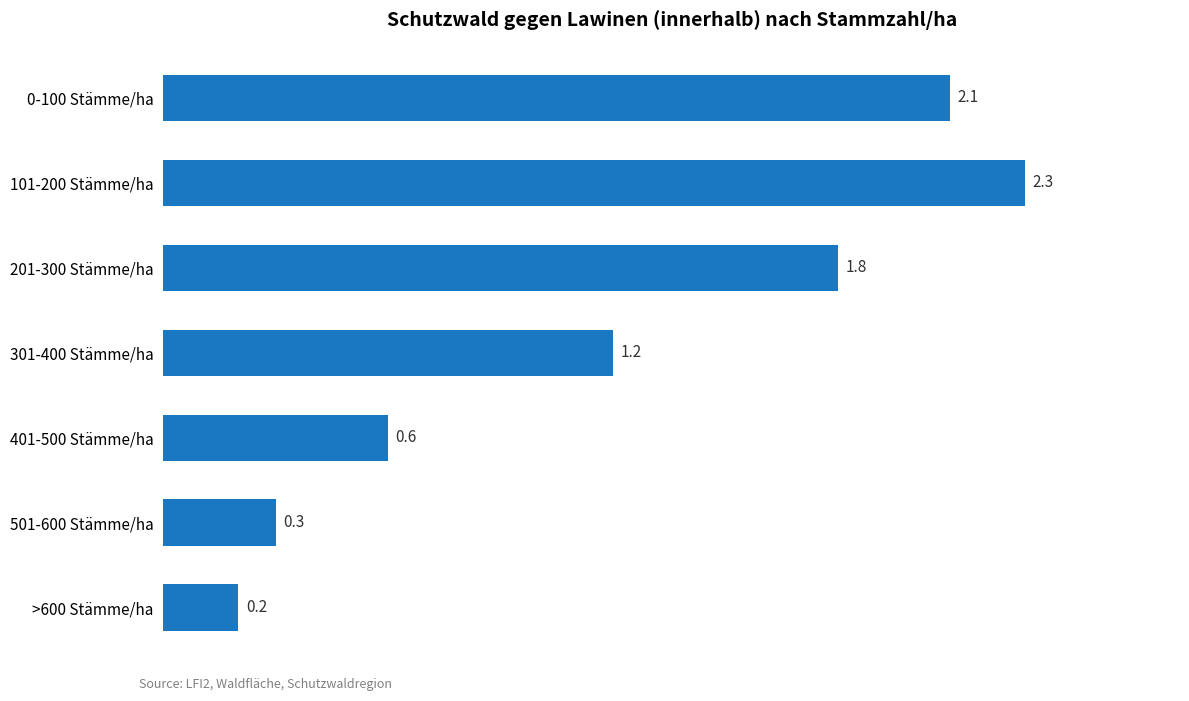

The chart shows a value of 0.7 at 101-200 Stämme/ha. True or false?

False